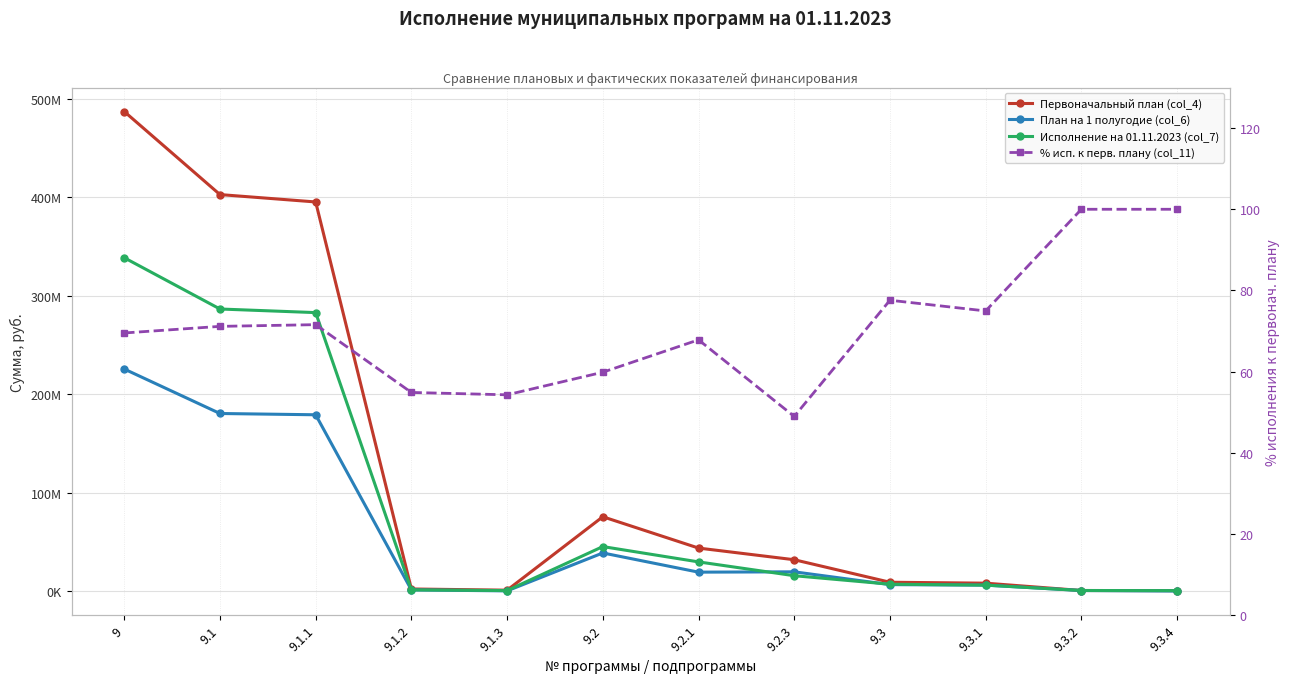

What is the label of the 8th point from the right?

9.1.3